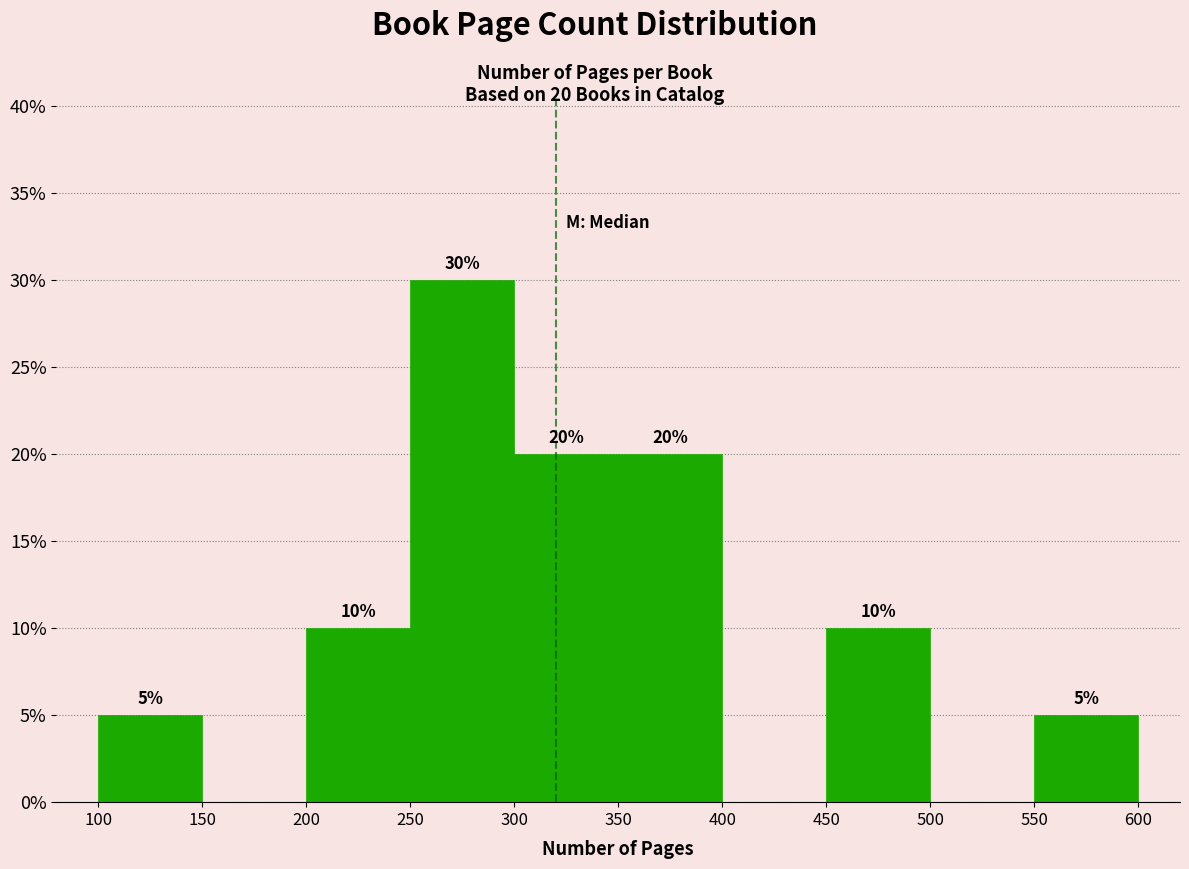

Which range on the x-axis has the tallest bar?

250 to 300